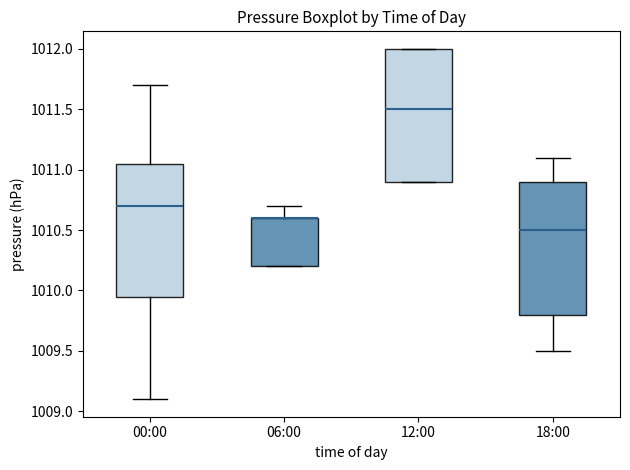

Where does the upper whisker of the box for 06:00 end on the y-axis? The values are not printed on the chart, so give them approximately, as read against the axis.

1010.70